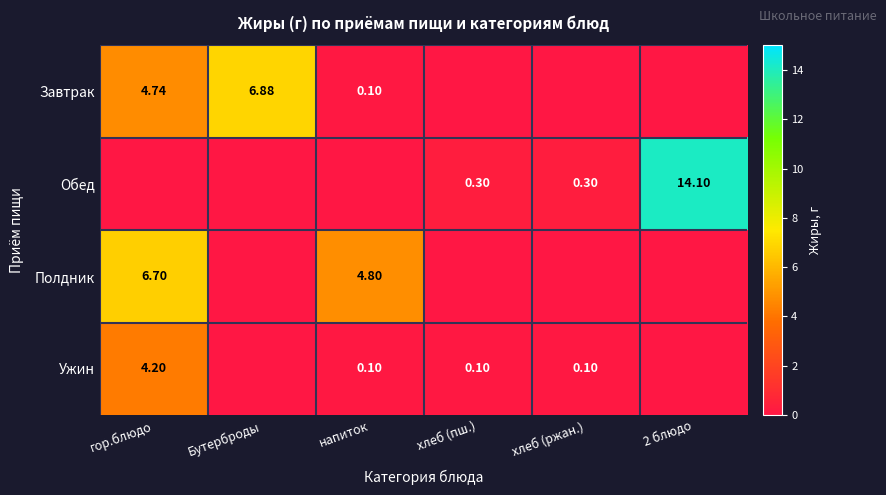

Rank the categories by Полдник value from lowest to highest.

Бутерброды, хлеб (пш.), хлеб (ржан.), 2 блюдо, напиток, гор.блюдо